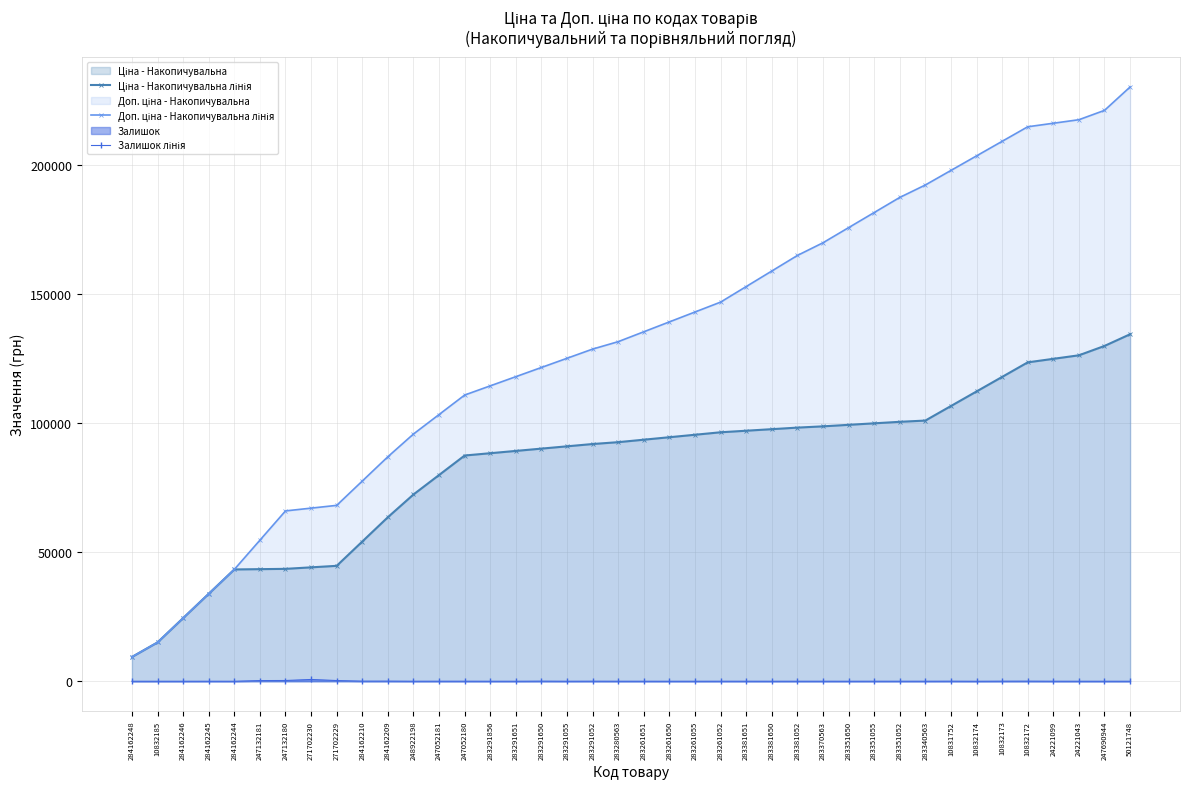

Which category has the highest value in the Залишок лінія series?

271702230